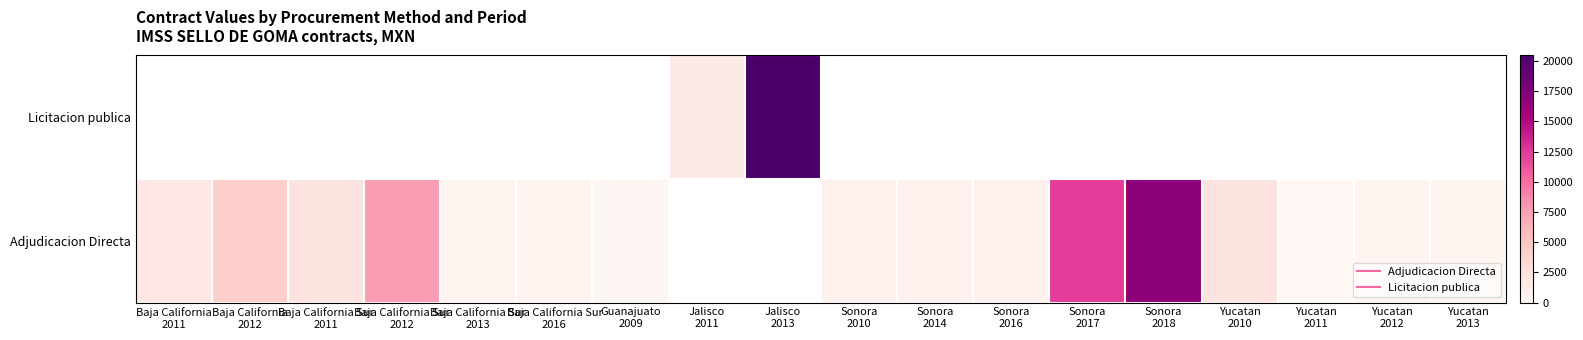

Which series has the widest spread of values?

Adjudicacion Directa